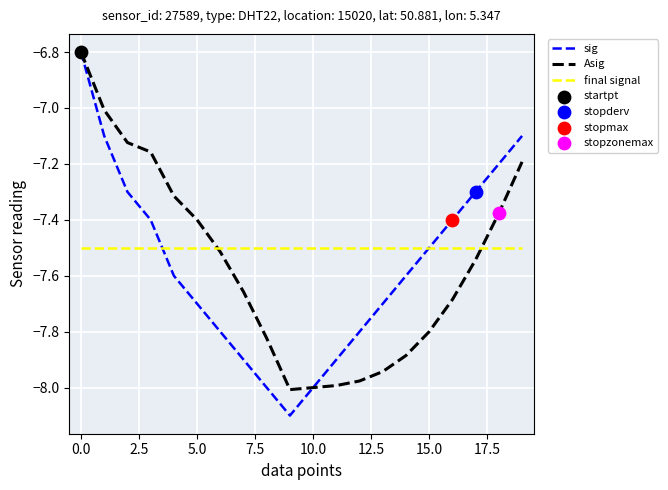

Which series has the largest range (max minus min)?

sig